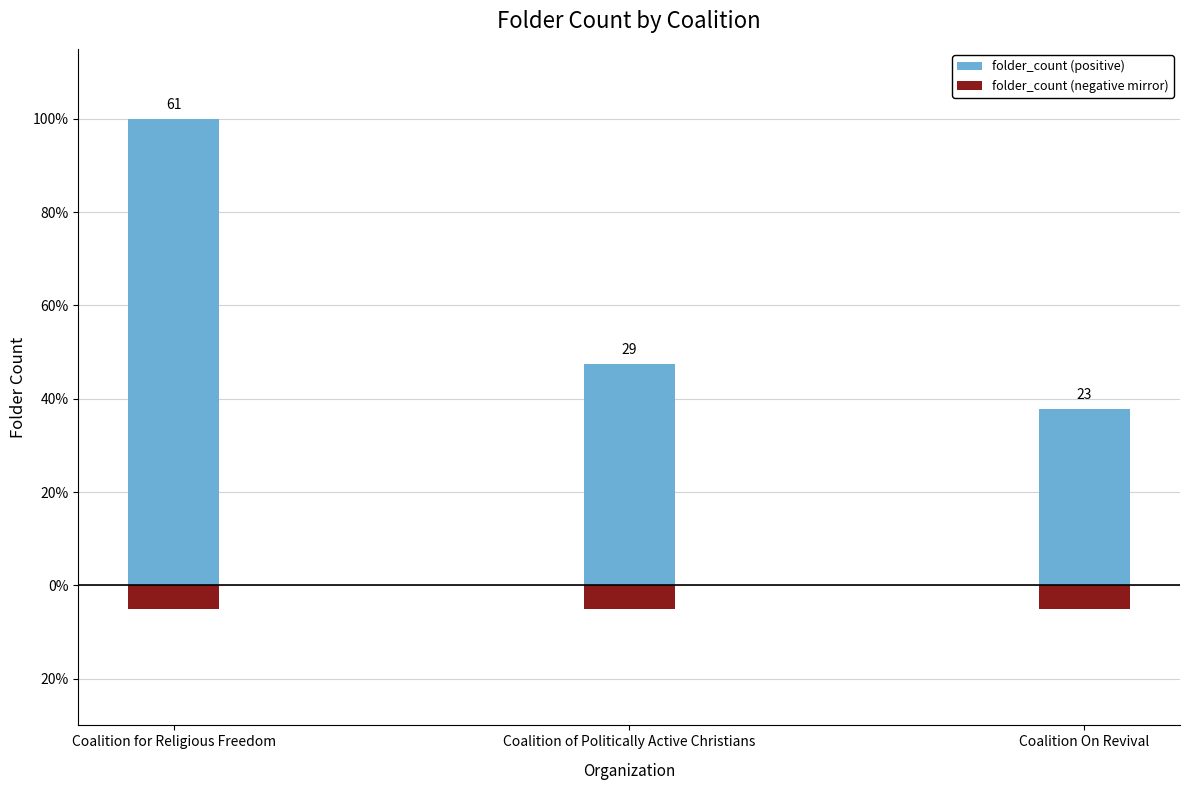

Which has a higher value, Coalition for Religious Freedom or Coalition On Revival?

Coalition for Religious Freedom